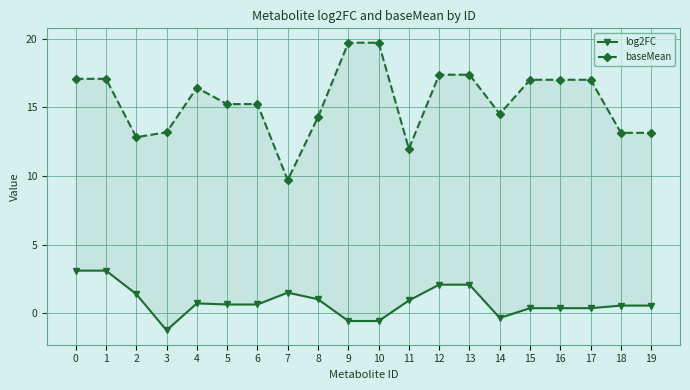

The baseMean series shows 17.4 at 12. True or false?

True